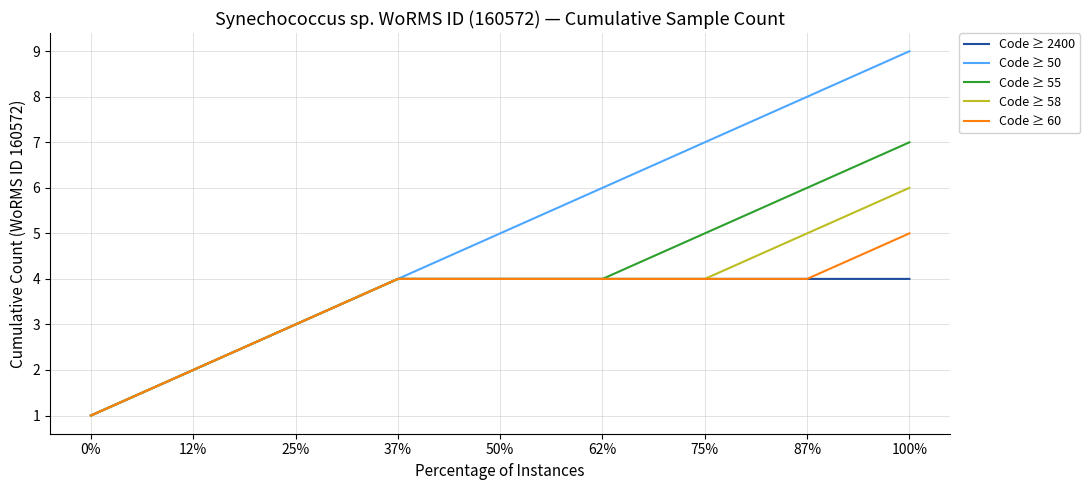

What position from the right is 0%?

9